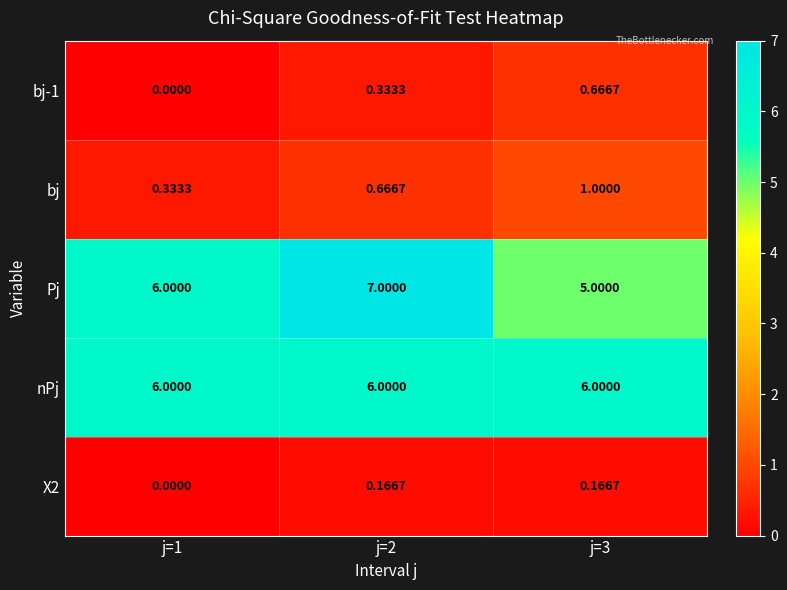

Which series has the largest range (max minus min)?

Pj